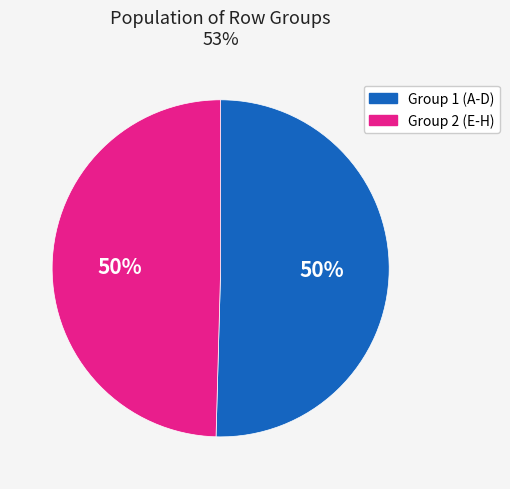

How many slices are in this pie chart?

2